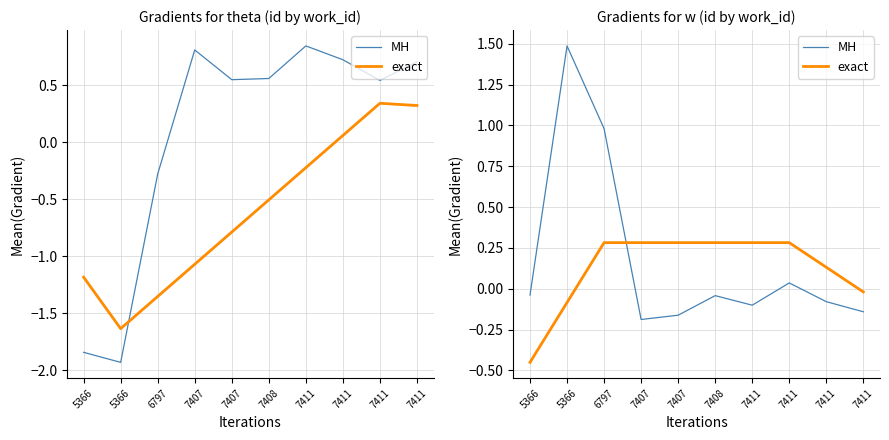

What is the average value of the exact series?

0.1